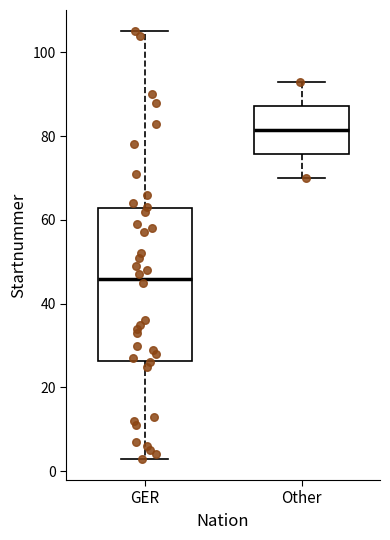

Reading left to right, read every box against the y-axis: the position of its median line, the range the box covers, and the ends of its whiskers. The values are not printed on the chart, so give them approximately, as read against the axis.

GER: median 46, box 26 to 62, whiskers 4 to 106
Other: median 82, box 76 to 88, whiskers 70 to 94